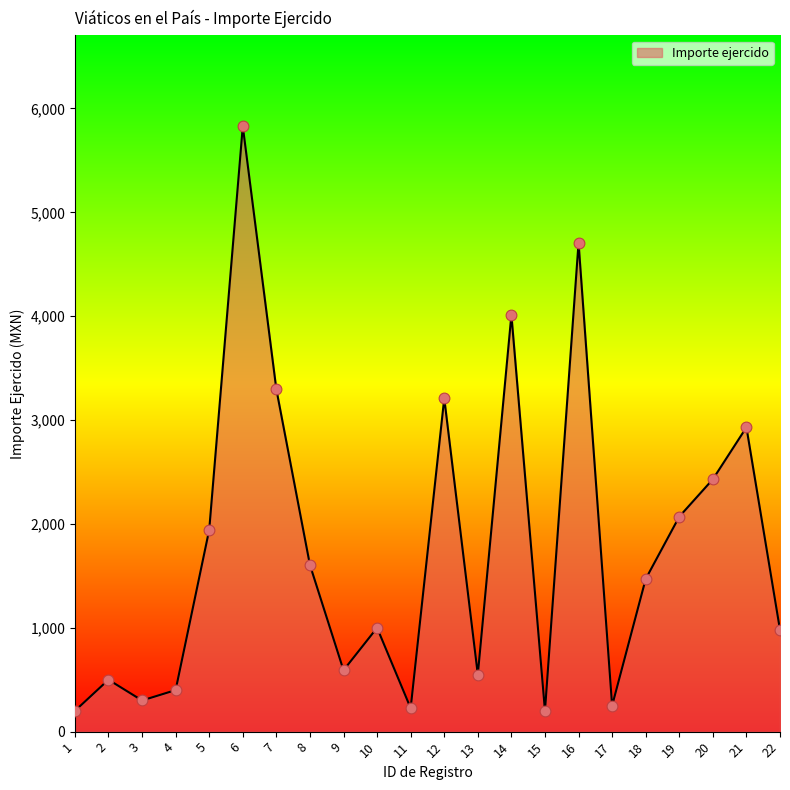

What is the change in value from 7 to 18?

-1825.5